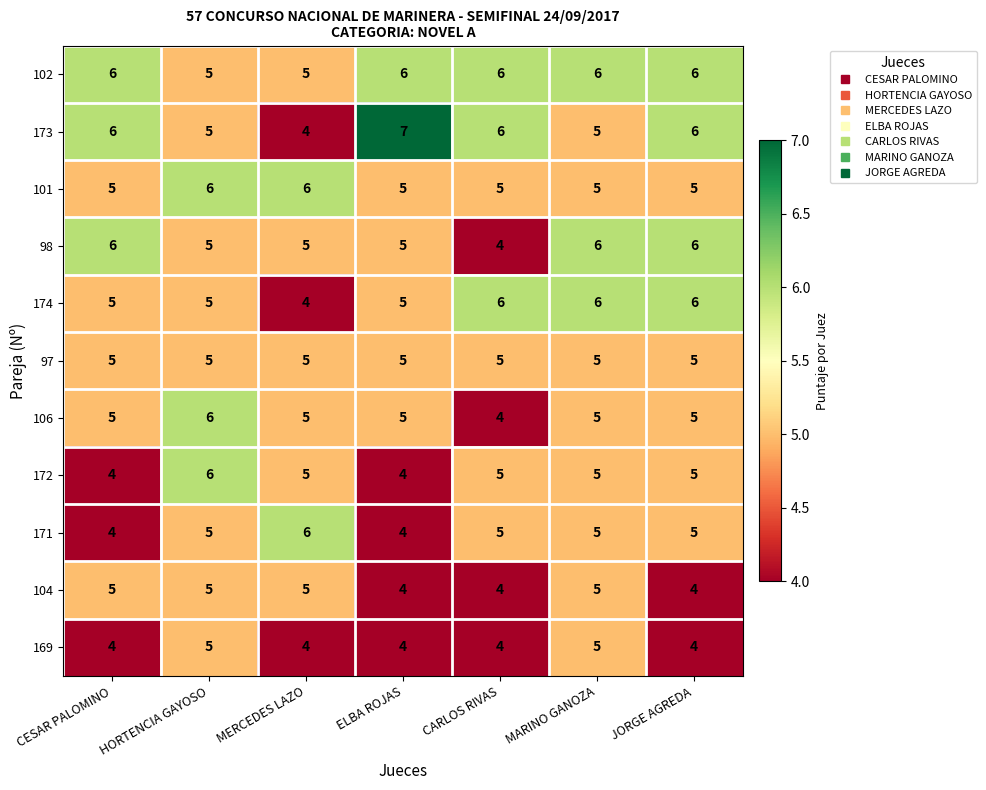

What is the difference between the highest and lowest values at JORGE AGREDA?

2